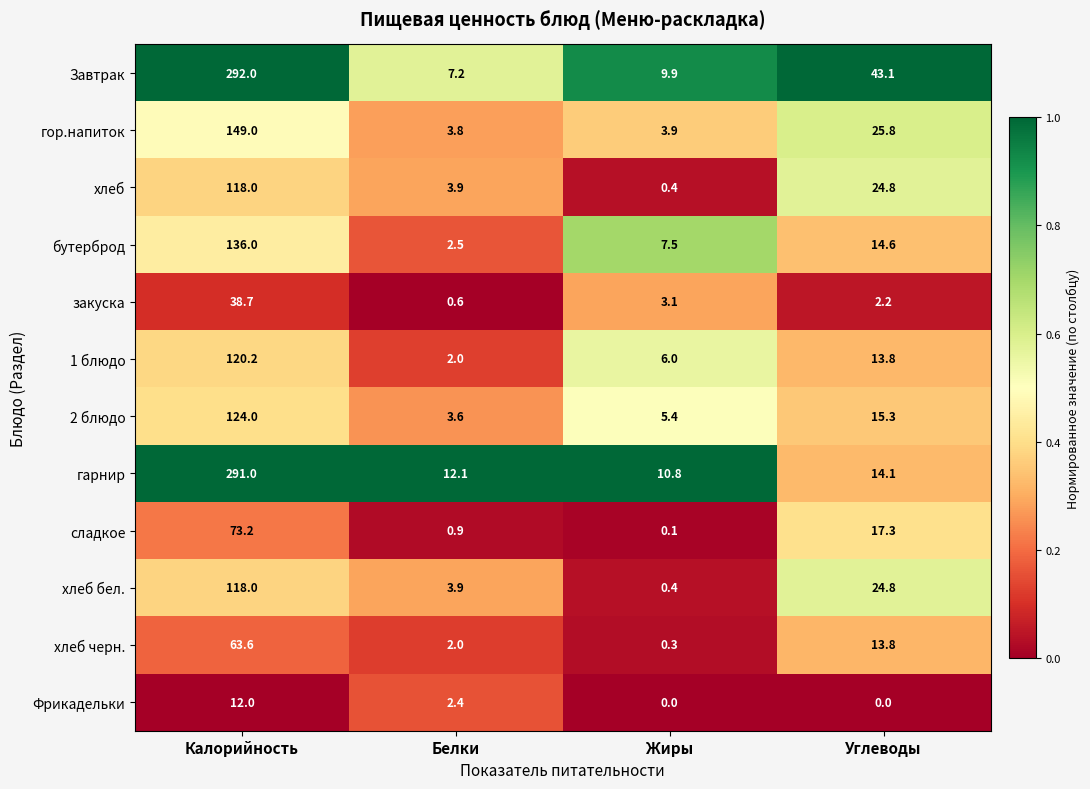

What is the total value across all series at Жиры?

47.8